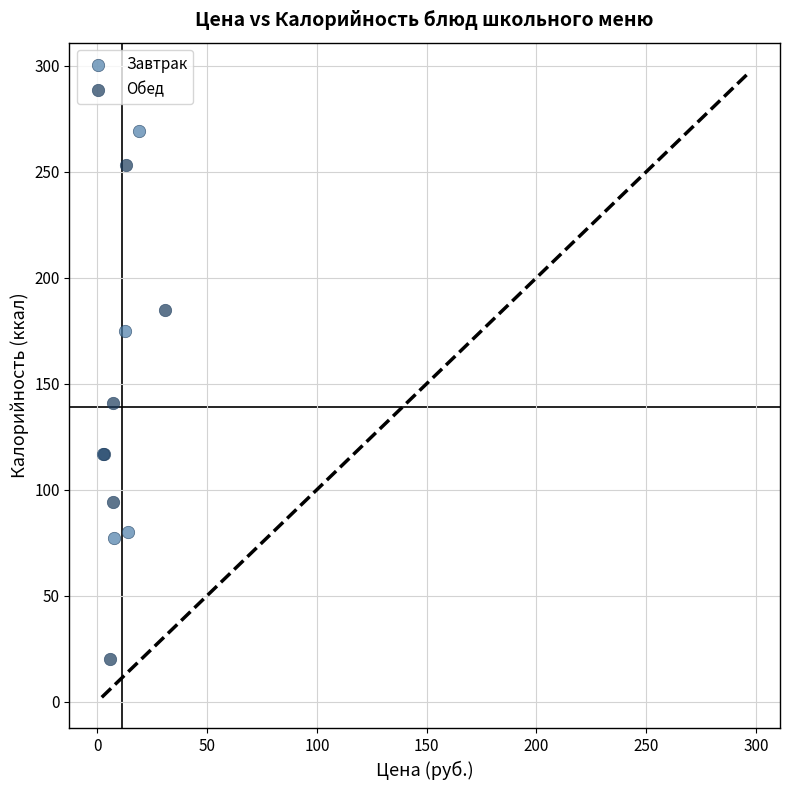

Which series has the largest Y range (max minus min)?

Обед